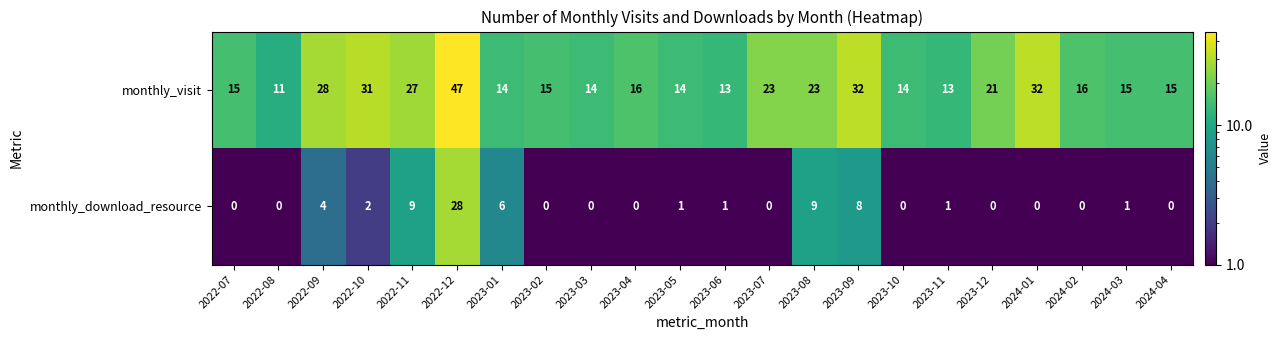

List the series in order of their peak value, lowest first.

monthly_download_resource, monthly_visit